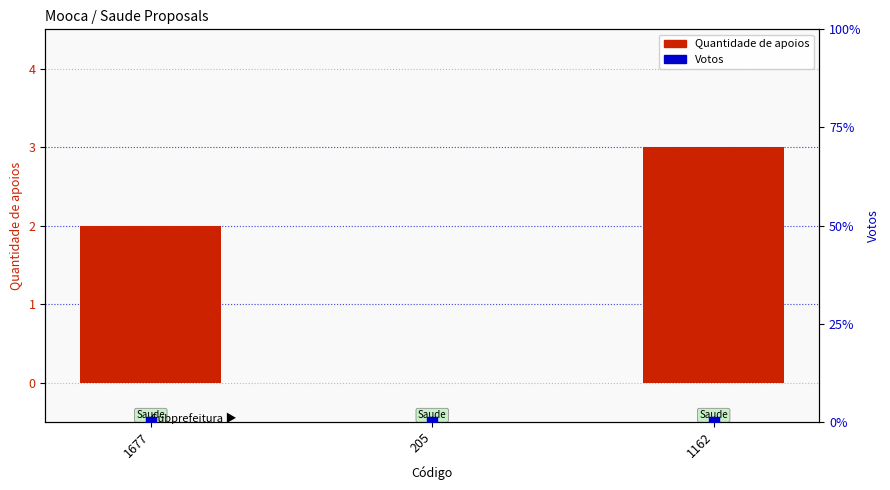

Which series reaches the maximum Y coordinate?

Quantidade de apoios